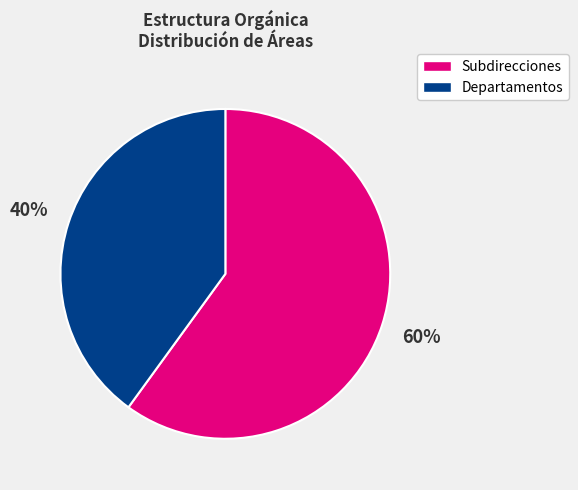

Count the number of slices in the pie.

2